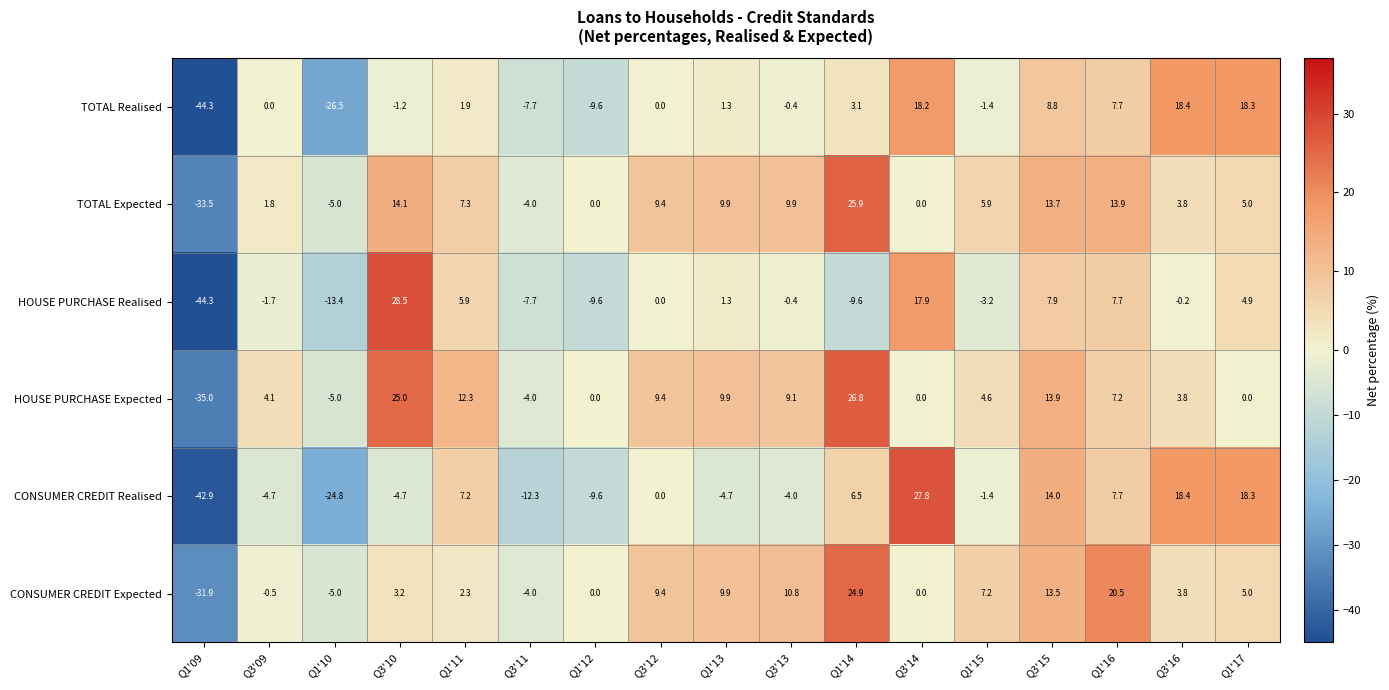

What is the spread (max minus min) of values at Q1'12?

9.6